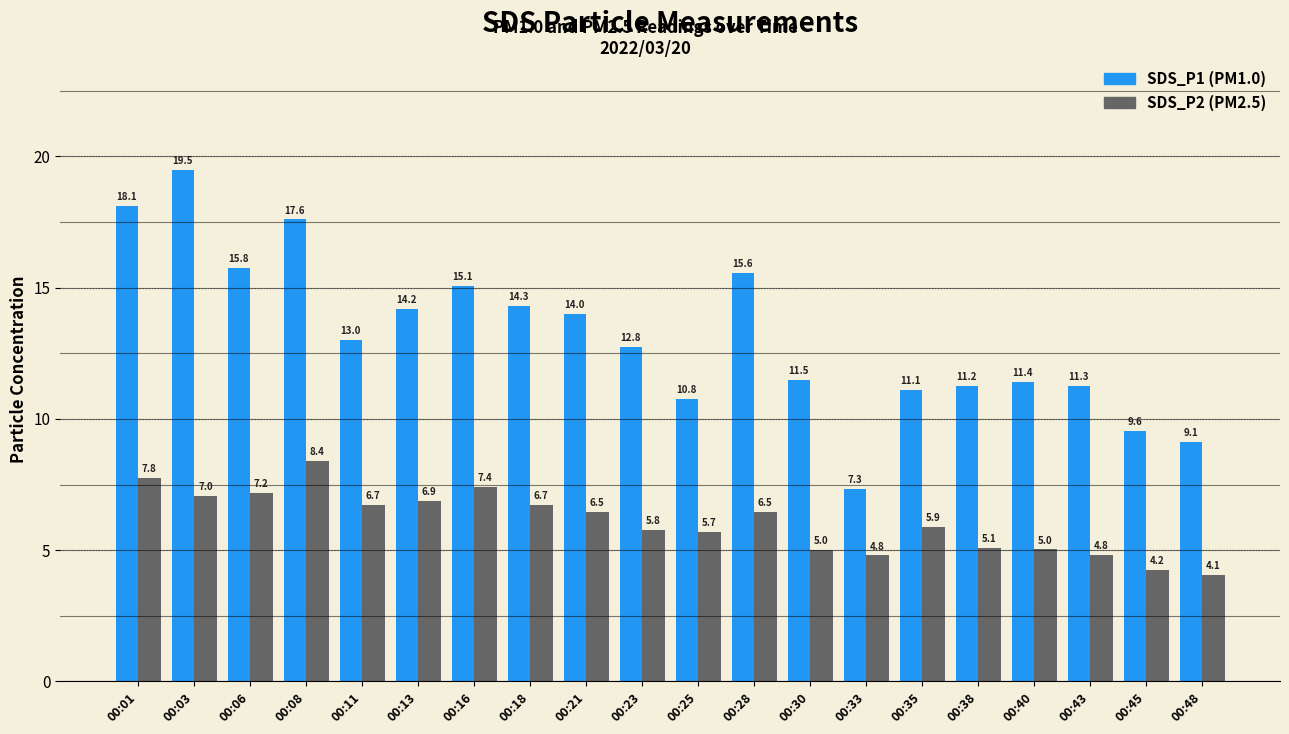

At which category is the sum across all series the highest?

00:03